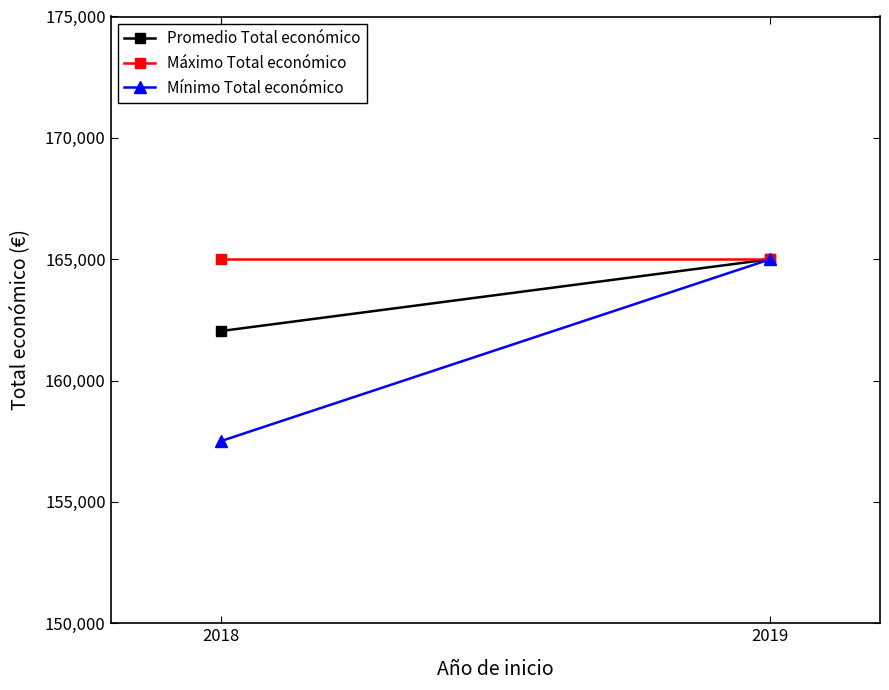

At 2019, list the series in order from smallest to largest.

Mínimo Total económico, Promedio Total económico, Máximo Total económico